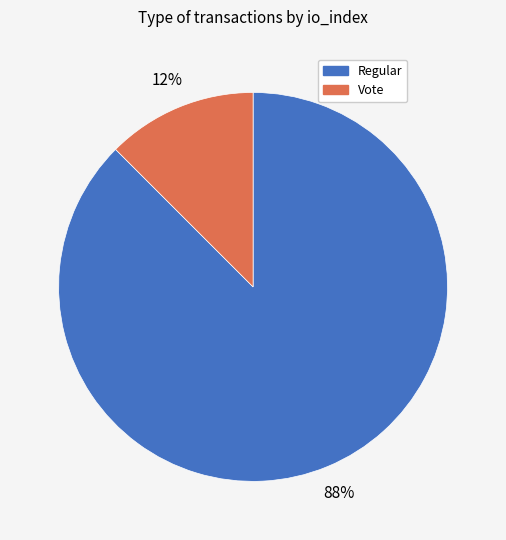

Combined, do Regular and Vote account for over 50%?

Yes